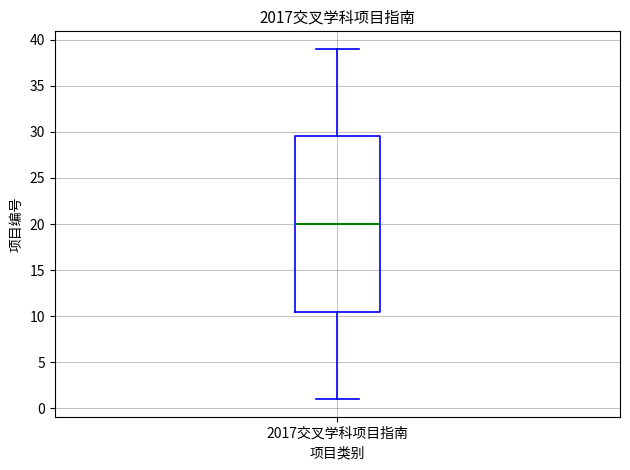

Transcribe this box plot: give where the median line is, the range the box spans, and where the two whiskers end, as read against the y-axis. The values are not printed on the chart, so give them approximately, as read against the axis.

median 20.0, box 10.5 to 29.5, whiskers 1.0 to 39.0